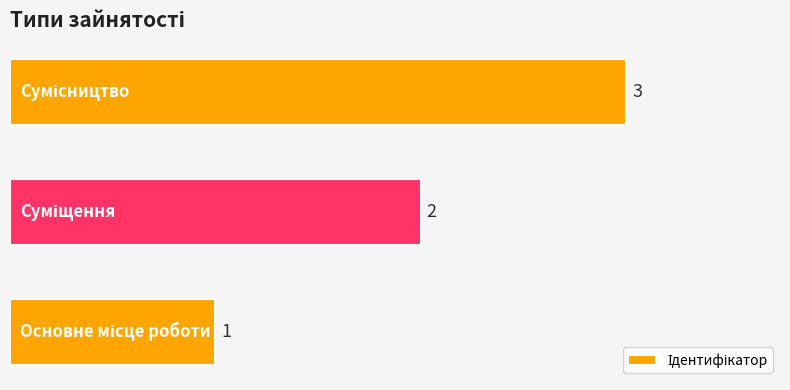

What is the sum of all values?

6